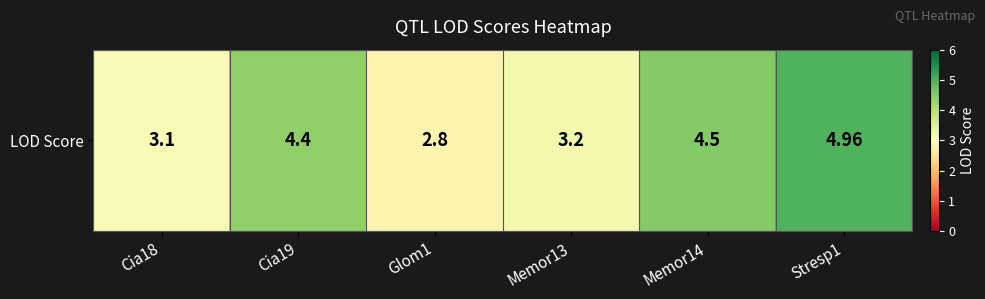

What is the maximum value shown in the chart?

5.0